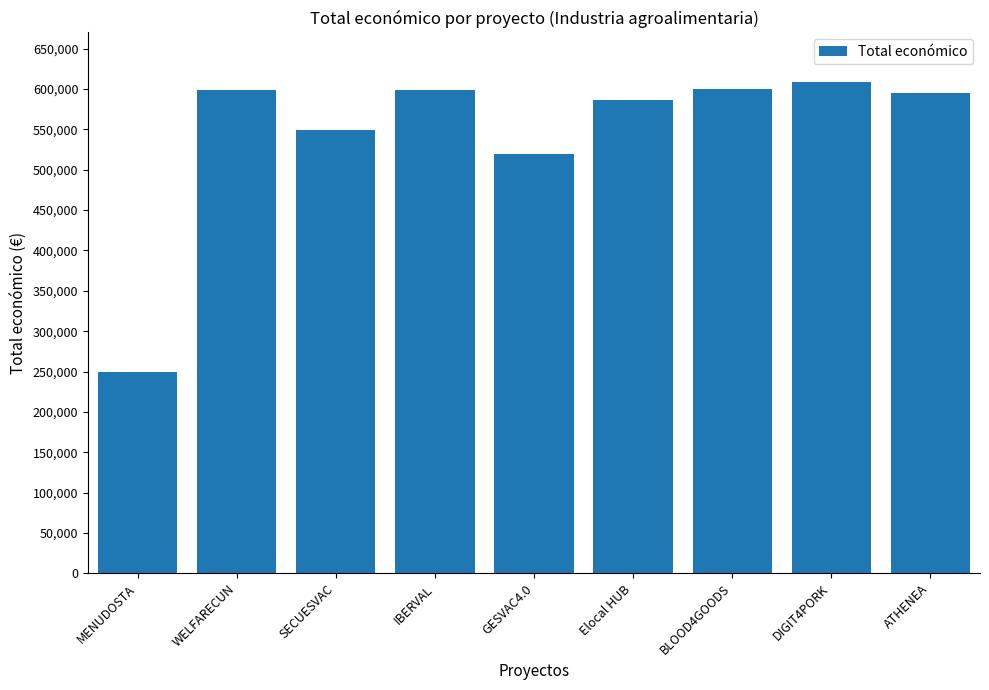

Which category has the lowest value across all series?

MENUDOSTA